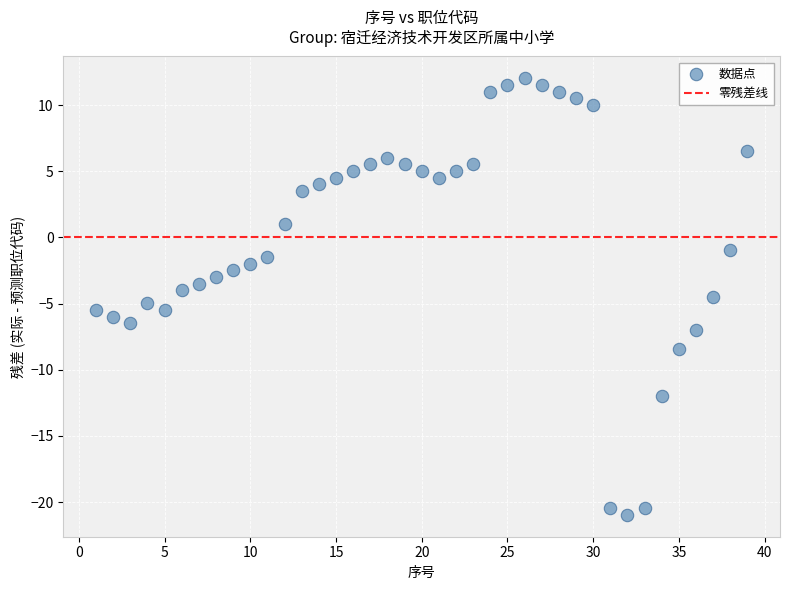

What is the range of Y values (max minus min)?

33.0